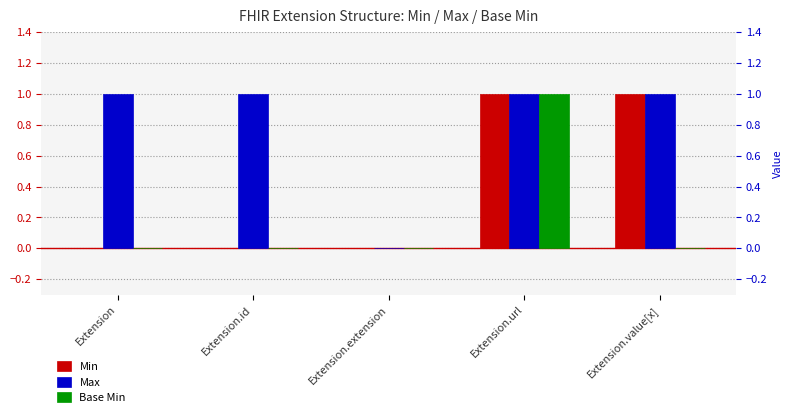

Which series has the widest spread of values?

Min